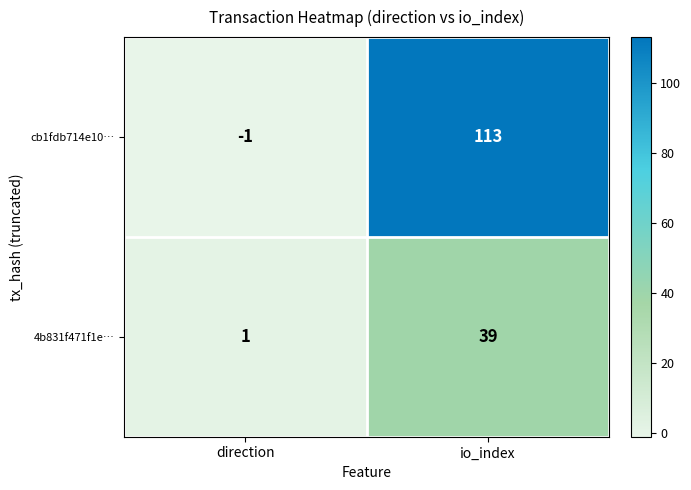

Which series changed the most between direction and io_index?

cb1fdb714e10…